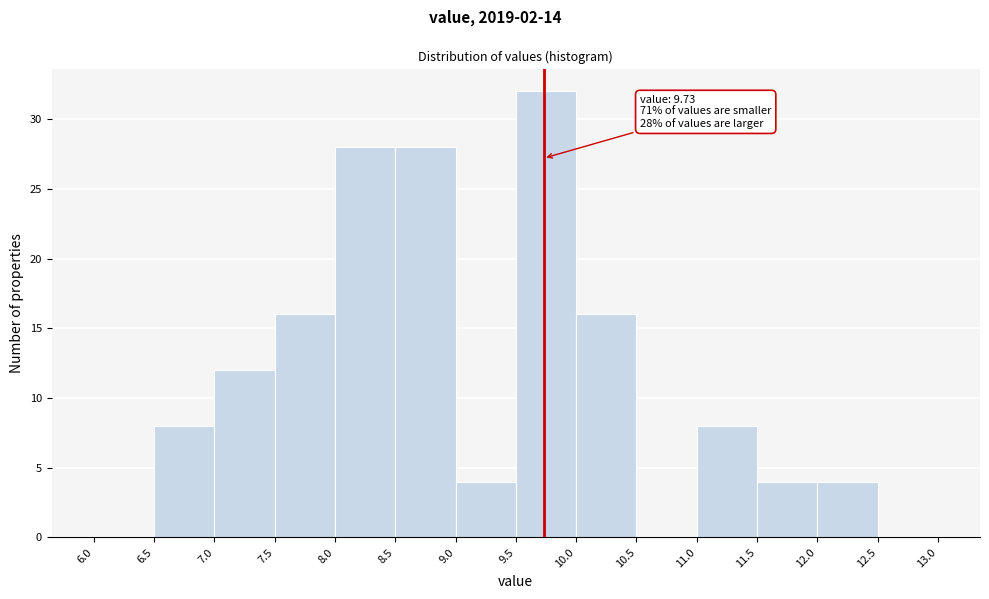

Over which range of the x-axis is the bar tallest?

9.5 to 10.0